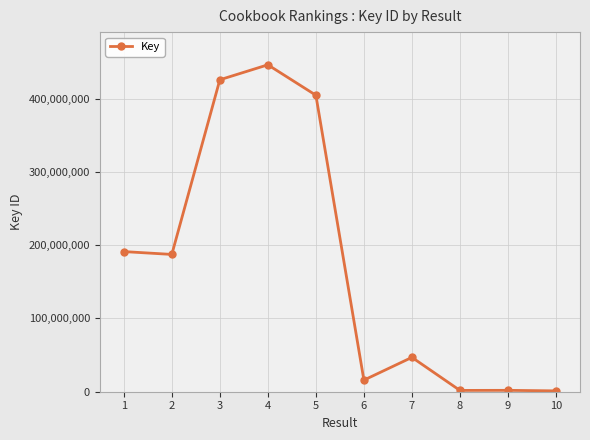

Which has a higher value, 1 or 4?

4